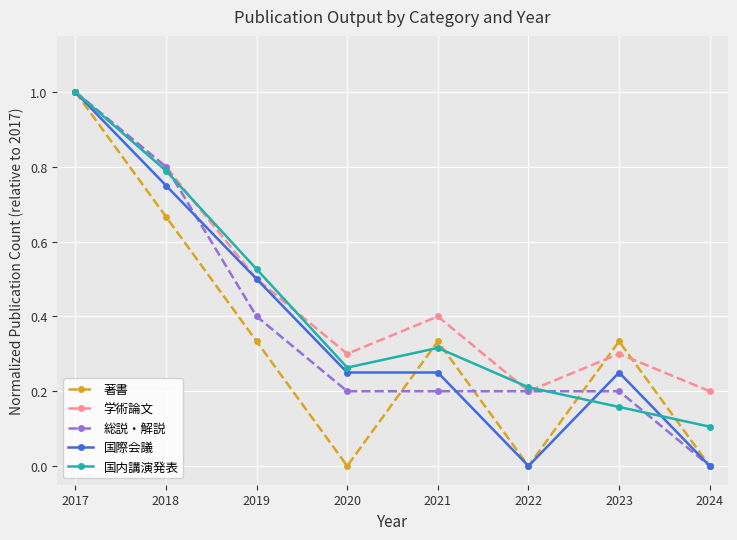

Between 2018 and 2022, which series saw the biggest shift?

国際会議